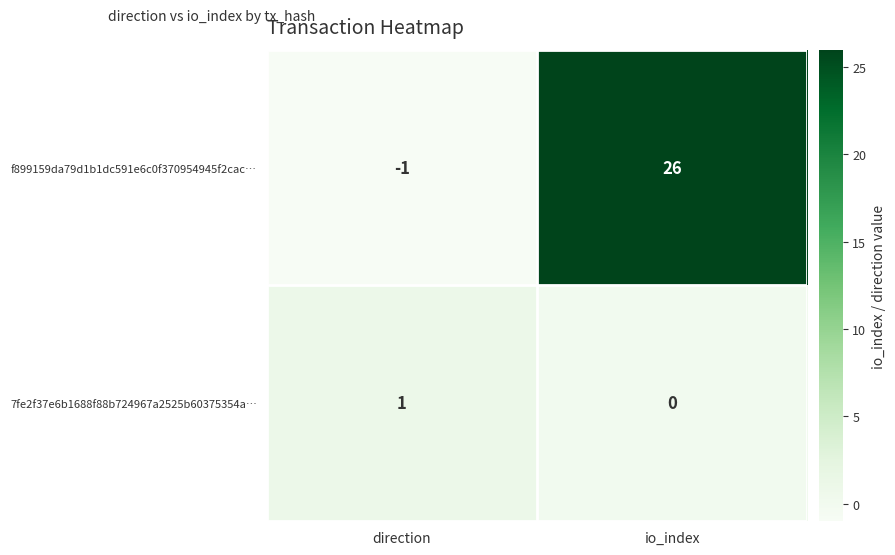

Which series has the largest total across all categories?

f899159da79d1b1dc591e6c0f370954945f2cac…